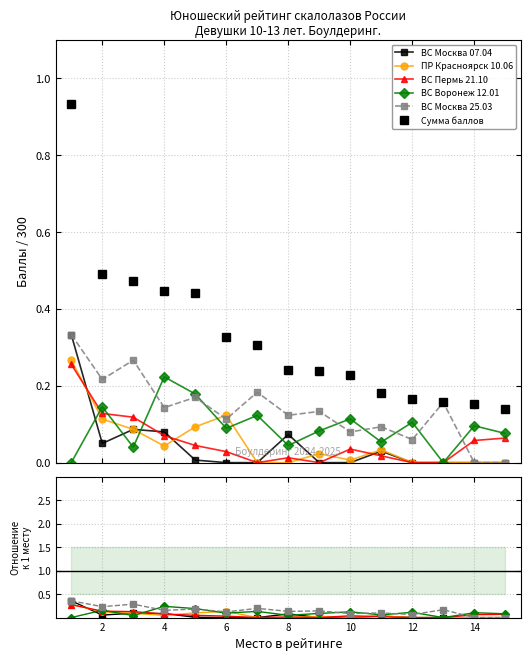

Is it true that Сумма баллов equals 0.2 at 8?

True